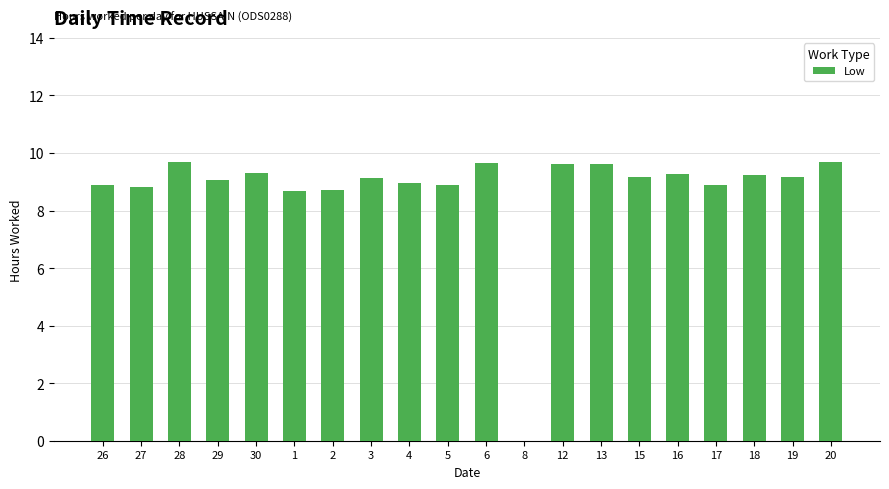

What is the sum of the values at 15 and 26?

18.1